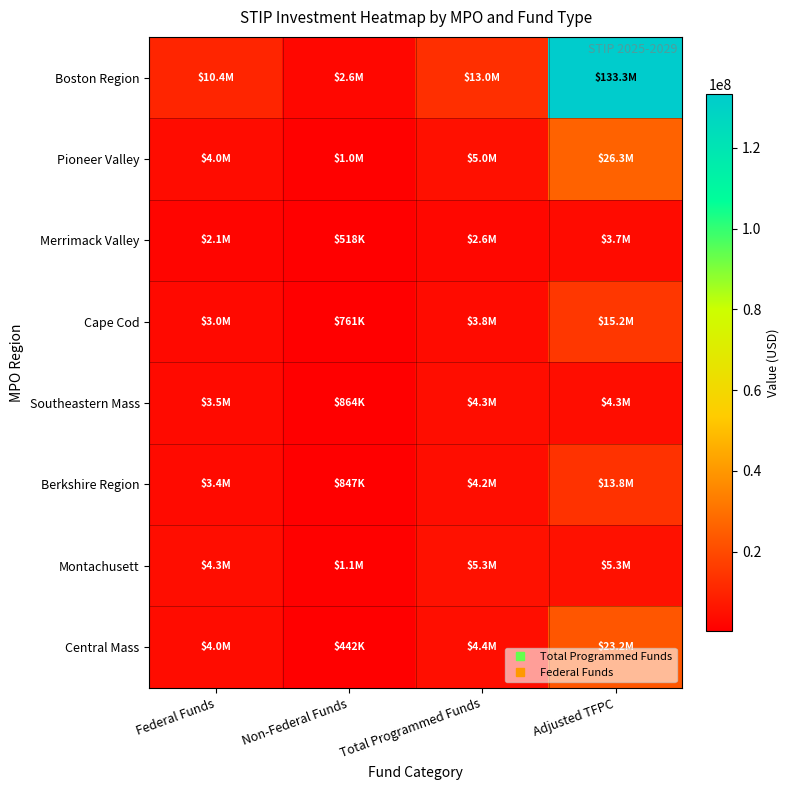

At which category is the sum across all series the highest?

Adjusted TFPC